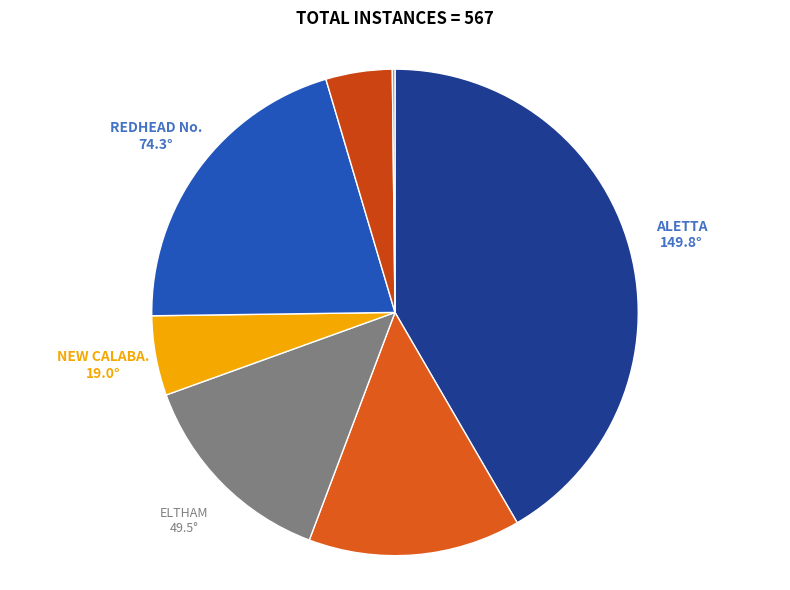

Rank the categories by value from lowest to highest.

THE THREE MOUNTAINS, ESHTEMOA, NEW CALABAR, ELTHAM, THEODORA, REDHEAD No. 47, ALETTA